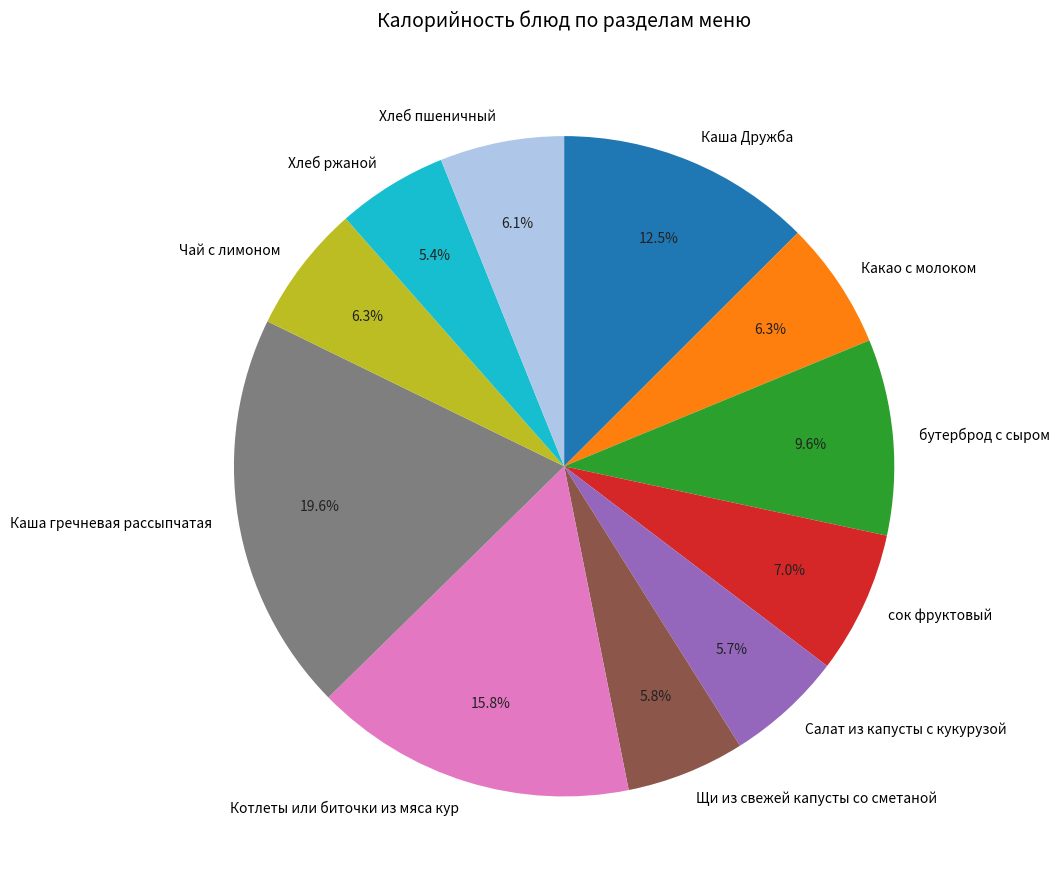

What is the ratio of the value at Салат из капусты с кукурузой to the value at Хлеб ржаной?

1.1